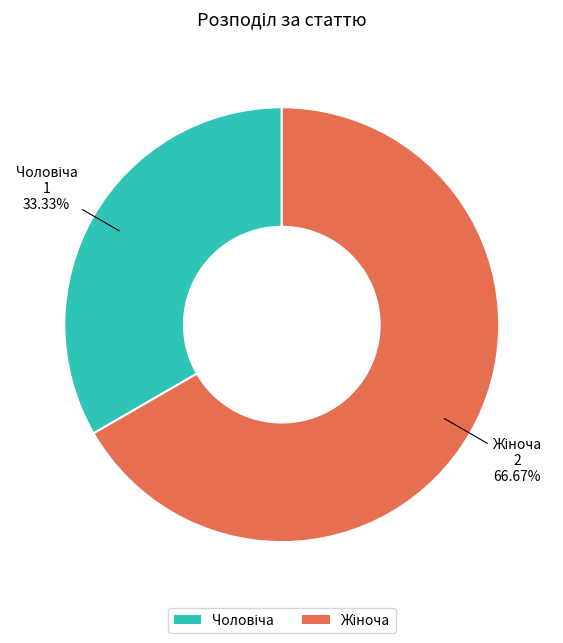

Is there a majority slice in this chart?

Yes